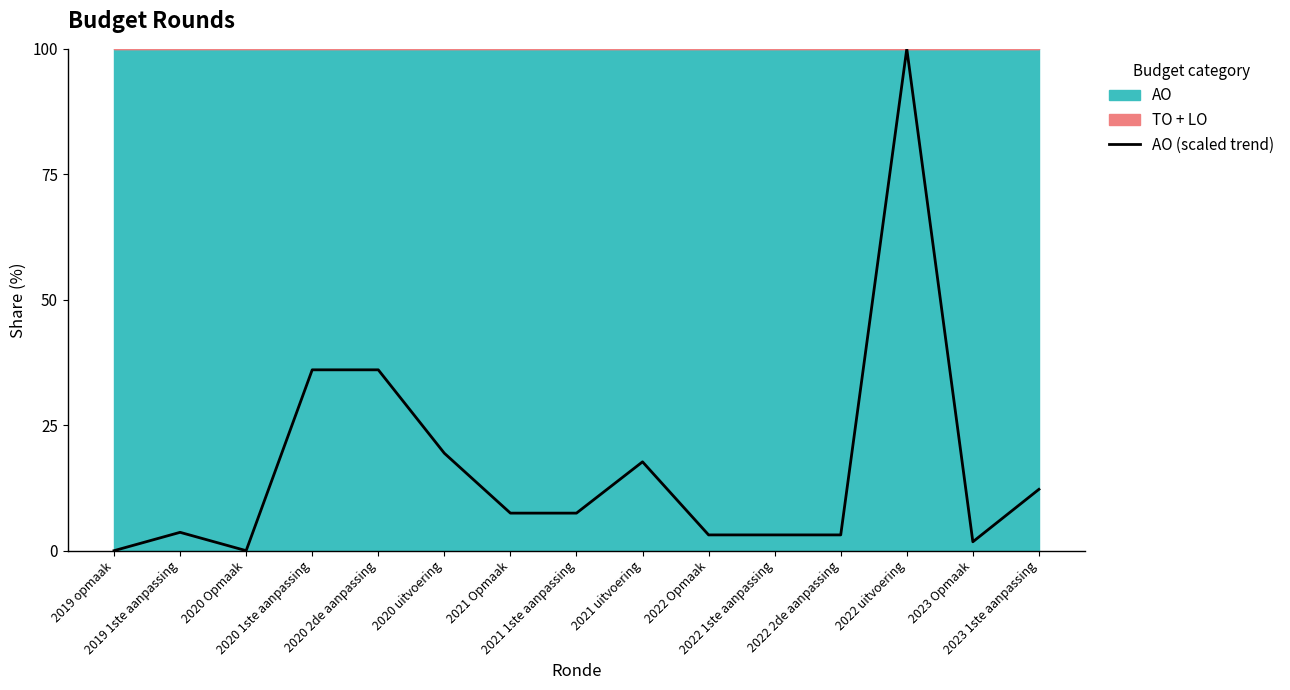

What is the average value?

16.7